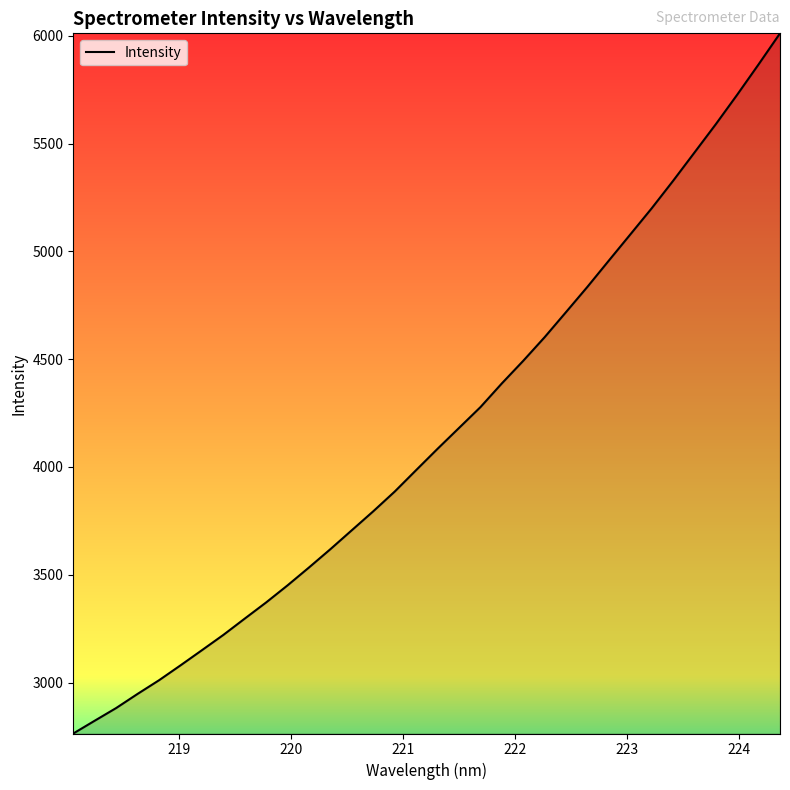

What is the maximum value shown in the chart?

6011.1